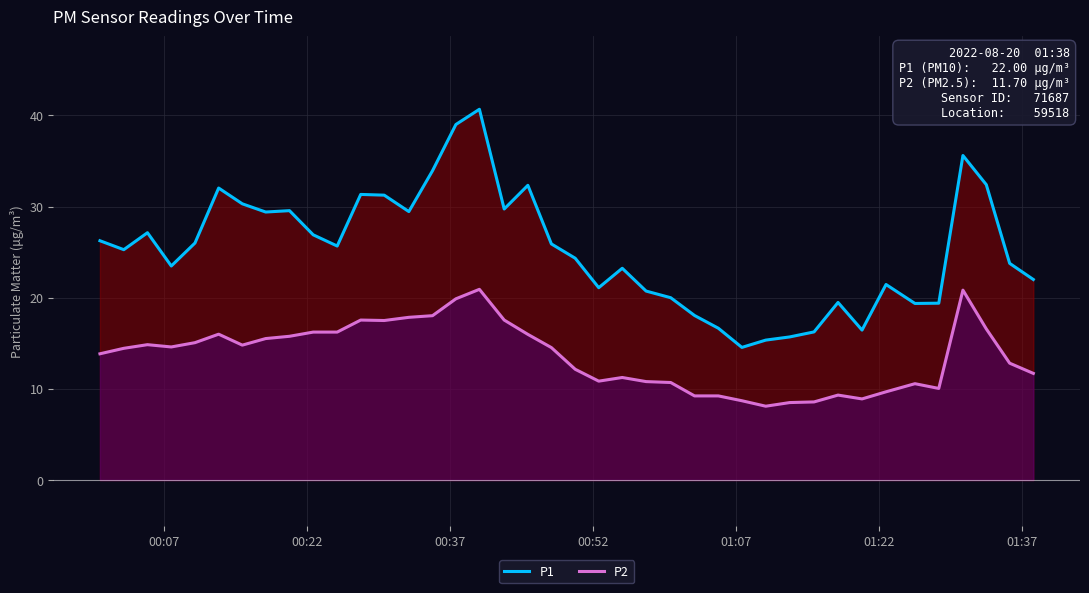

What are all the series names shown in the legend?

P1, P2